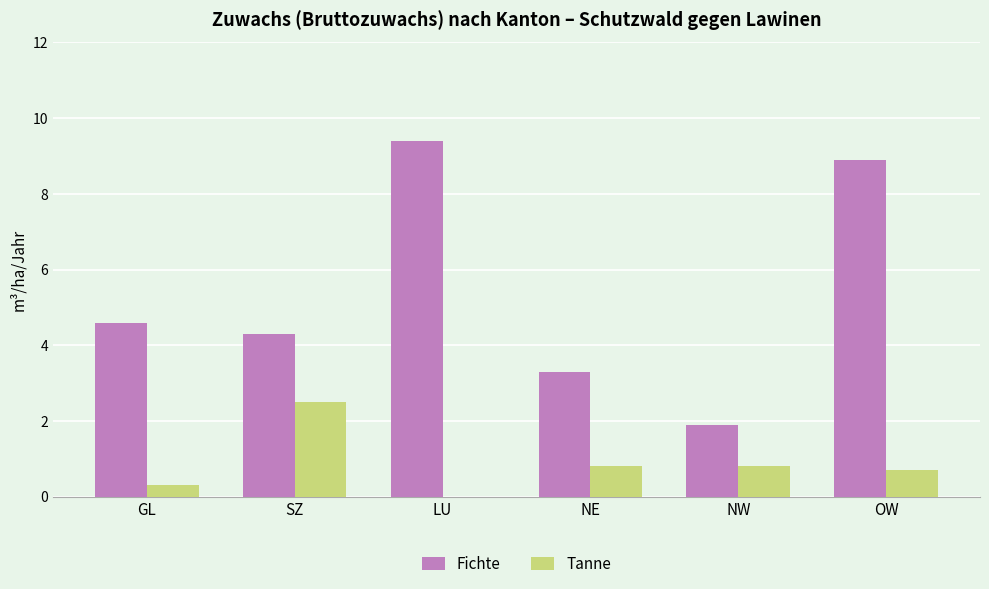

Which series has the widest spread of values?

Fichte